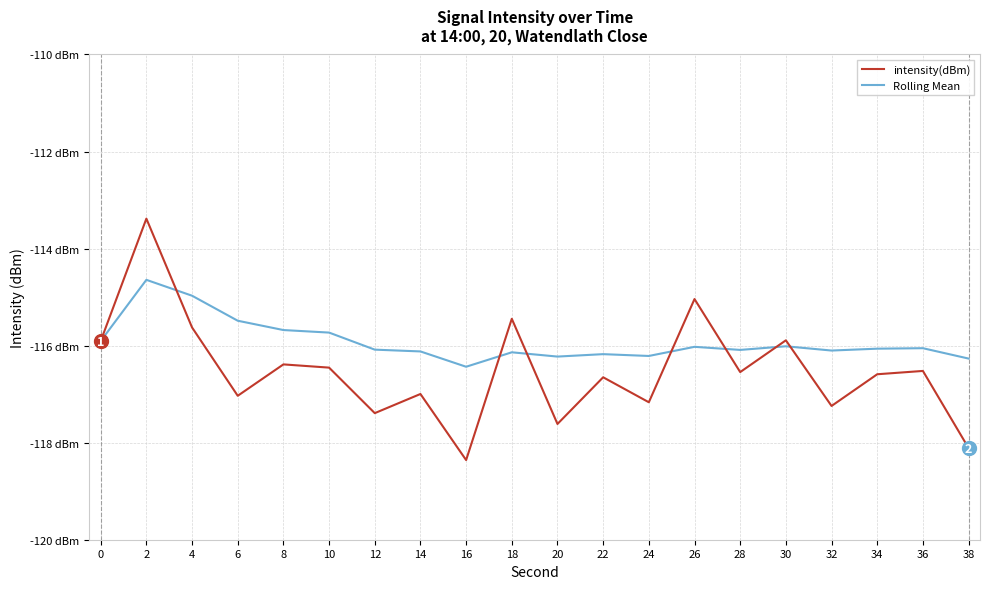

What are all the series names shown in the legend?

intensity(dBm), Rolling Mean